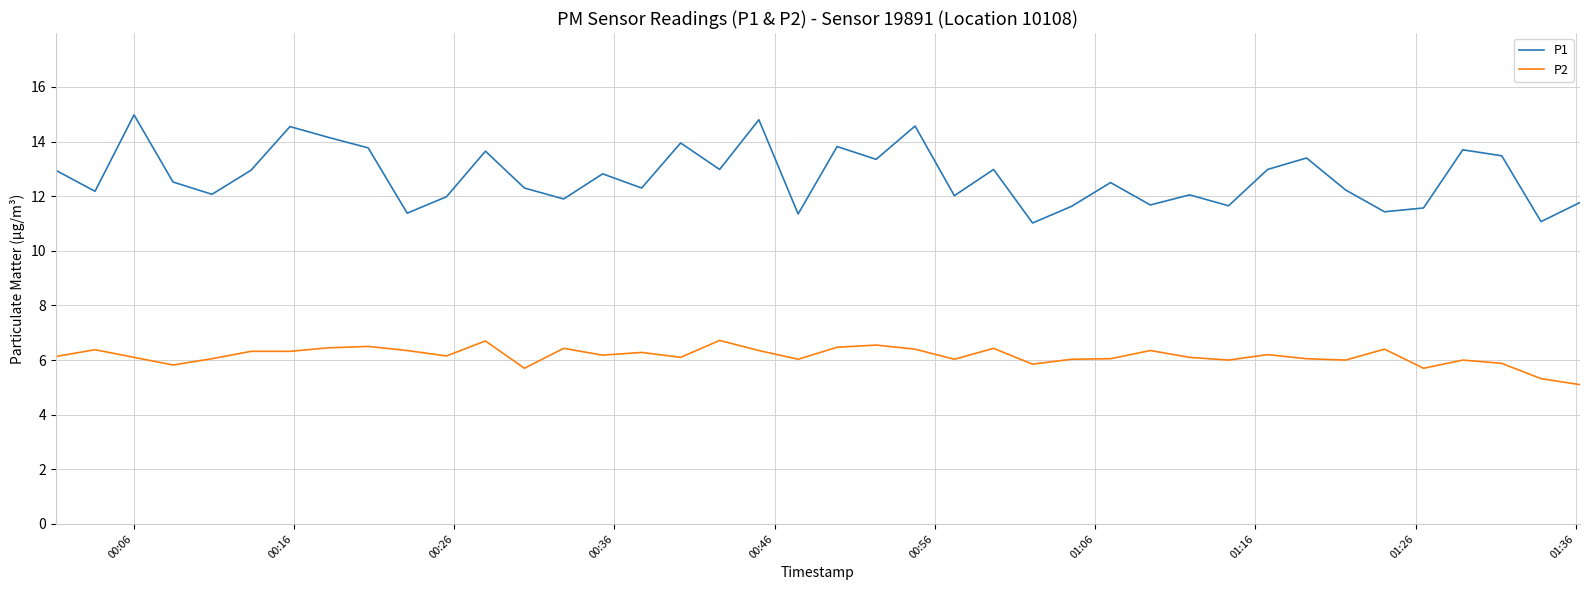

Which series has the widest spread of values?

P1